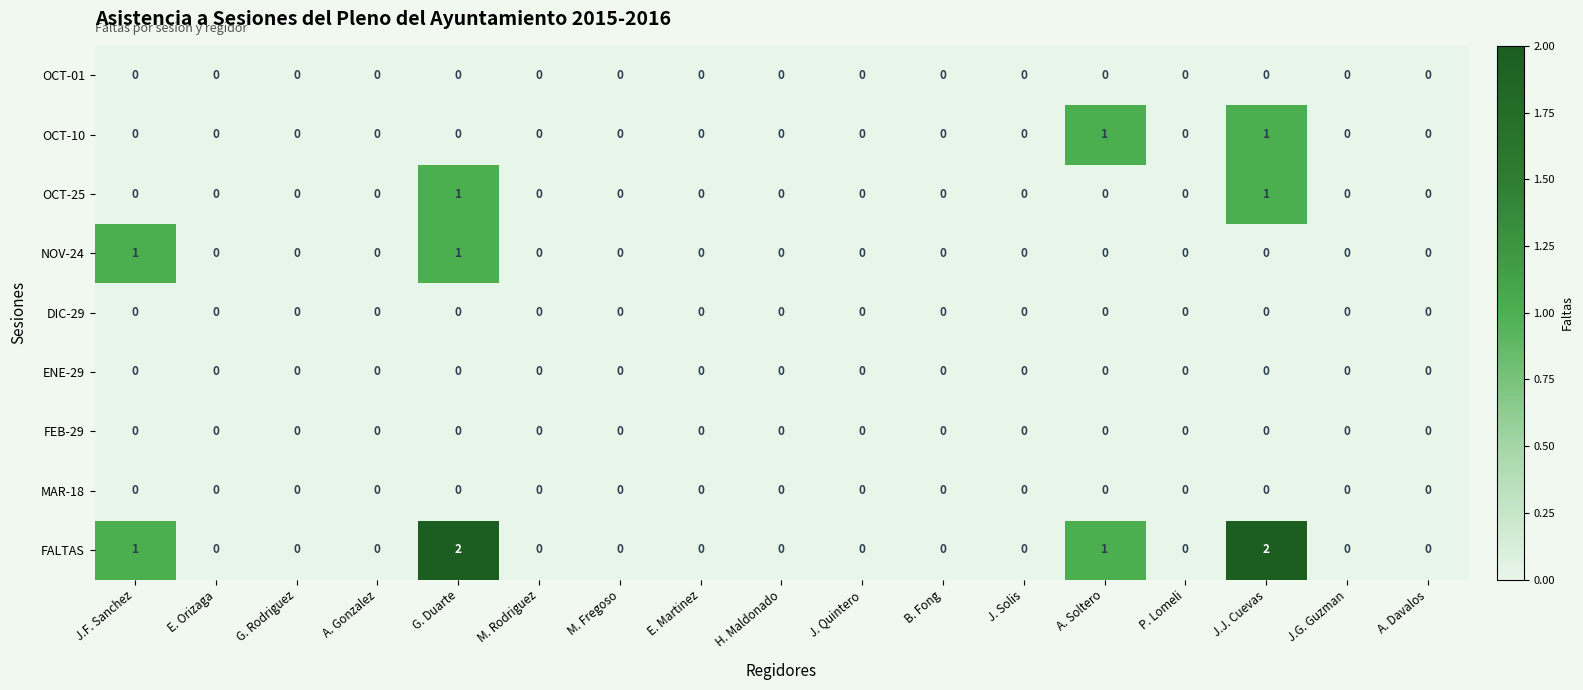

Count the OCT-25 values in the range 0 to 1.

17